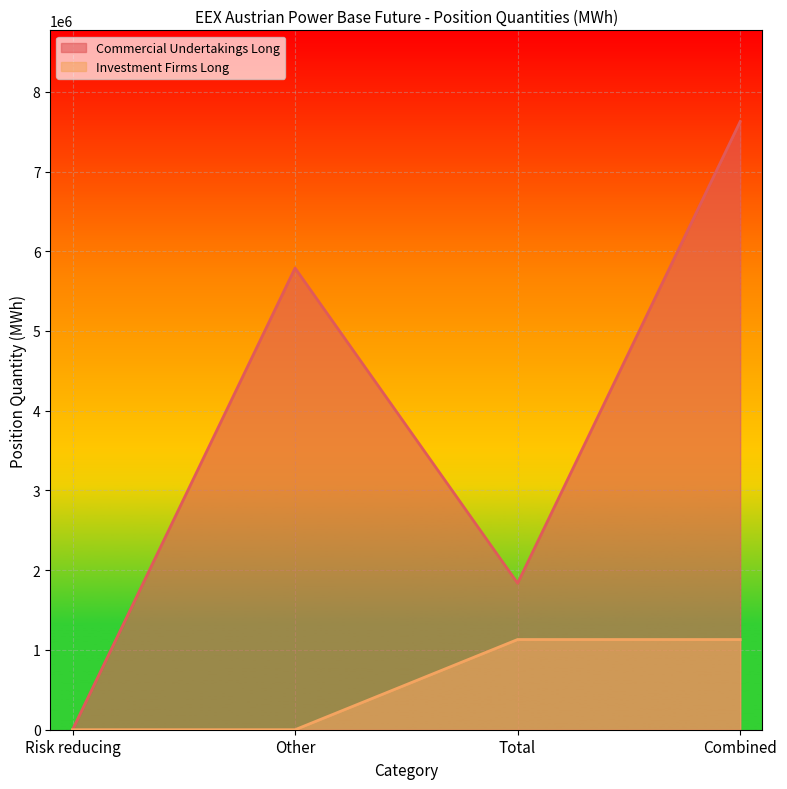

What is the total value across all series at Other?

5789123